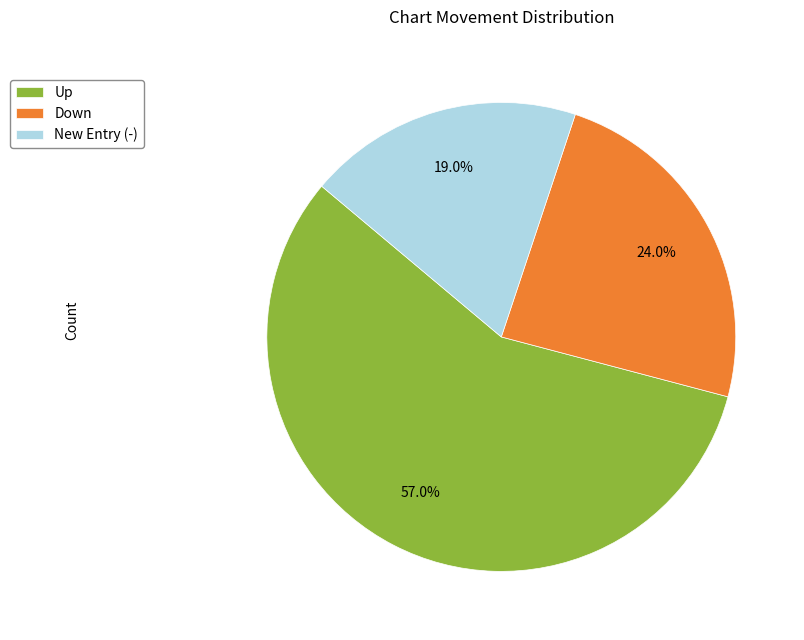

Which has a higher value, Up or New Entry (-)?

Up